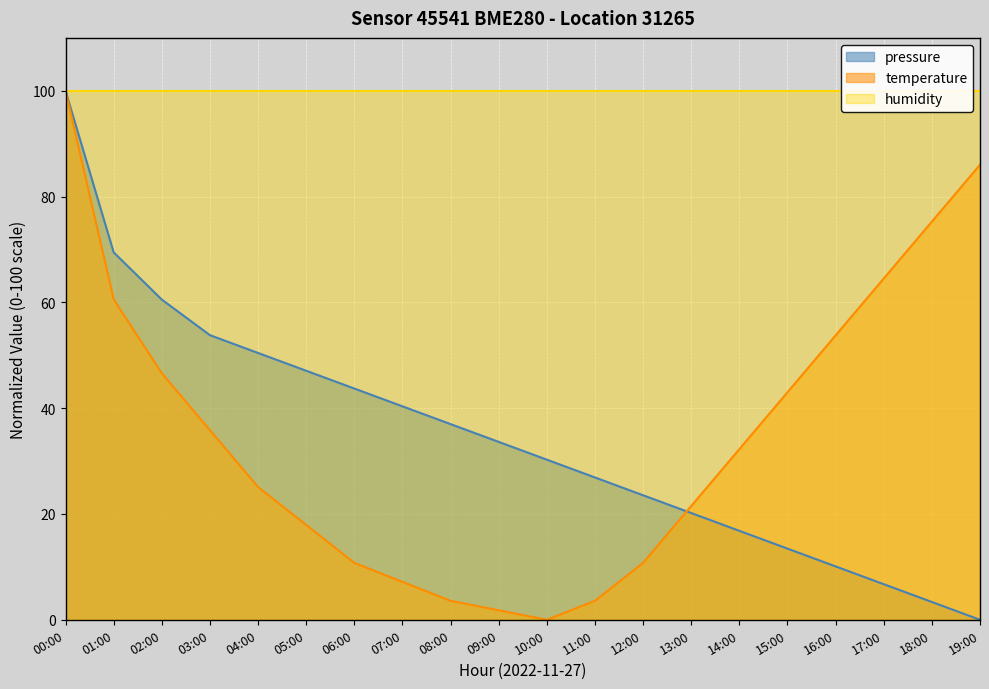

How many data points in temperature are above 32?

10